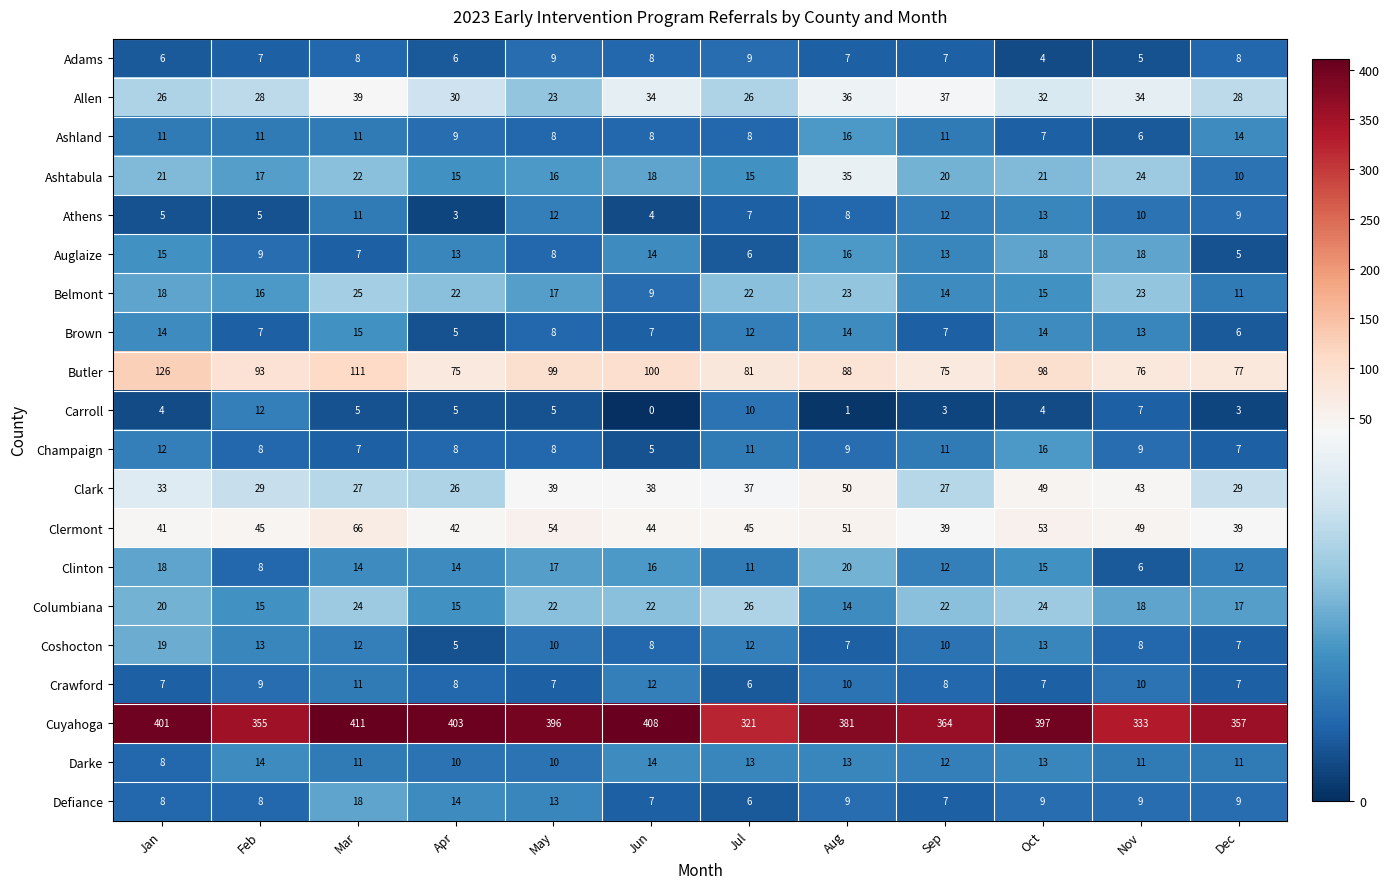

How many data points does each series have?

12